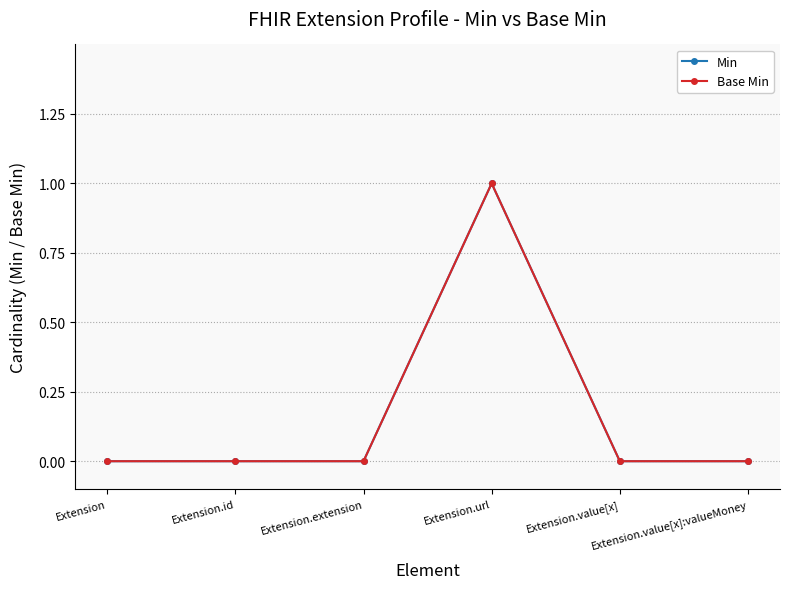

What is the sum of all Base Min values?

1